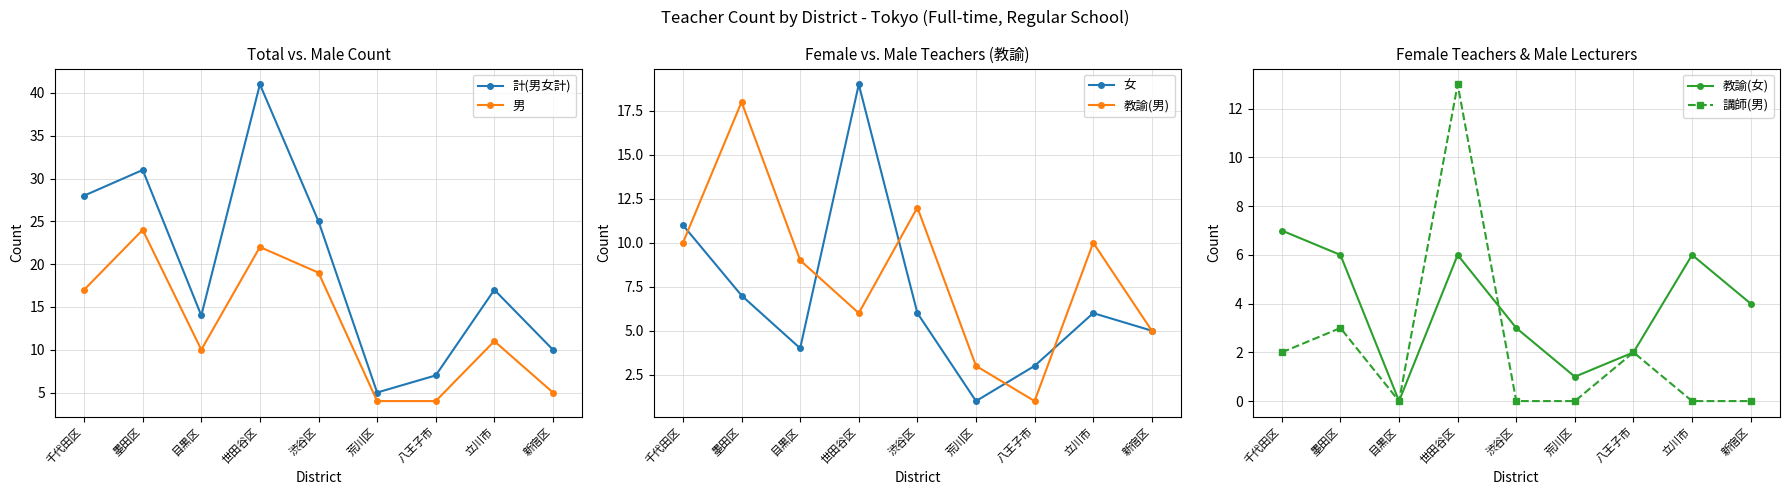

In 教諭(男), how many points are higher than both neighbors (excluding endpoints)?

3